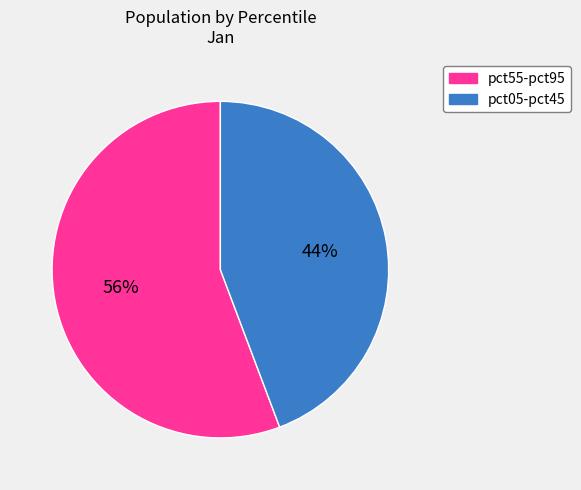

Does any single category account for the majority?

Yes